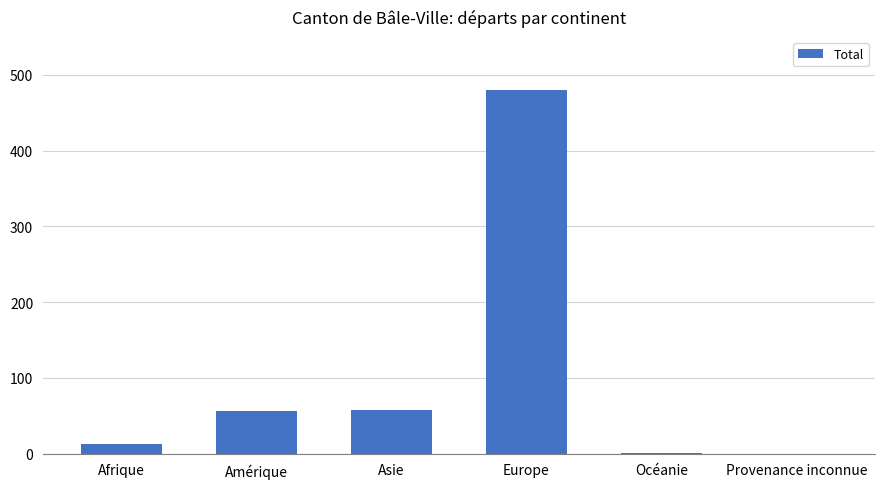

How many data points does each series have?

6